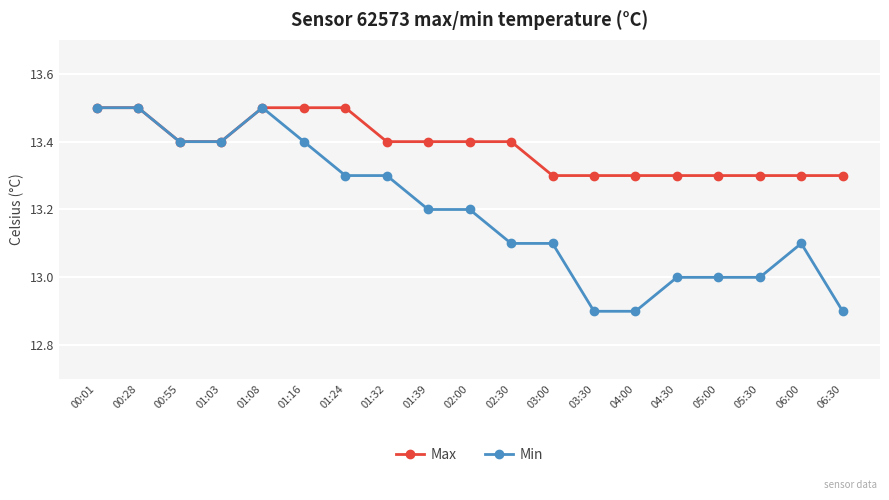

How many lines are shown in the chart?

2